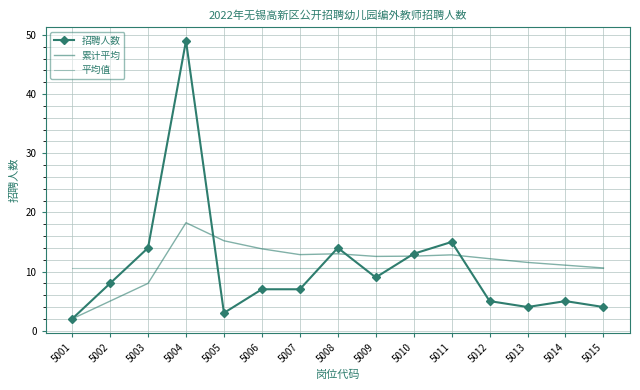

How many lines are shown in the chart?

3